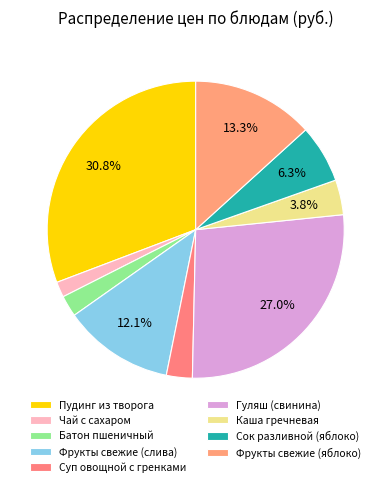

What percentage is the Чай с сахаром slice, to the nearest percent?

2%